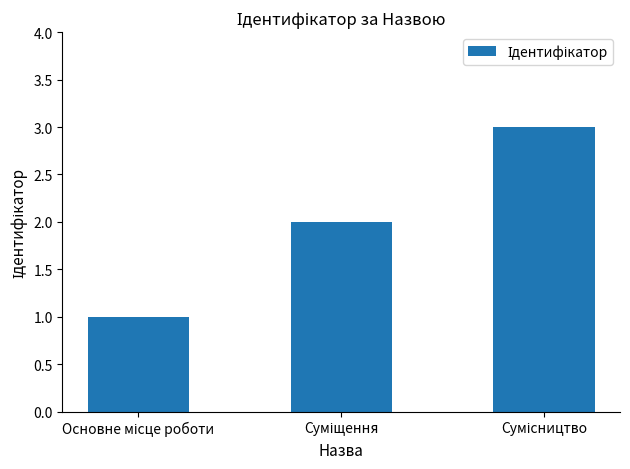

How many categories are shown in the chart?

3